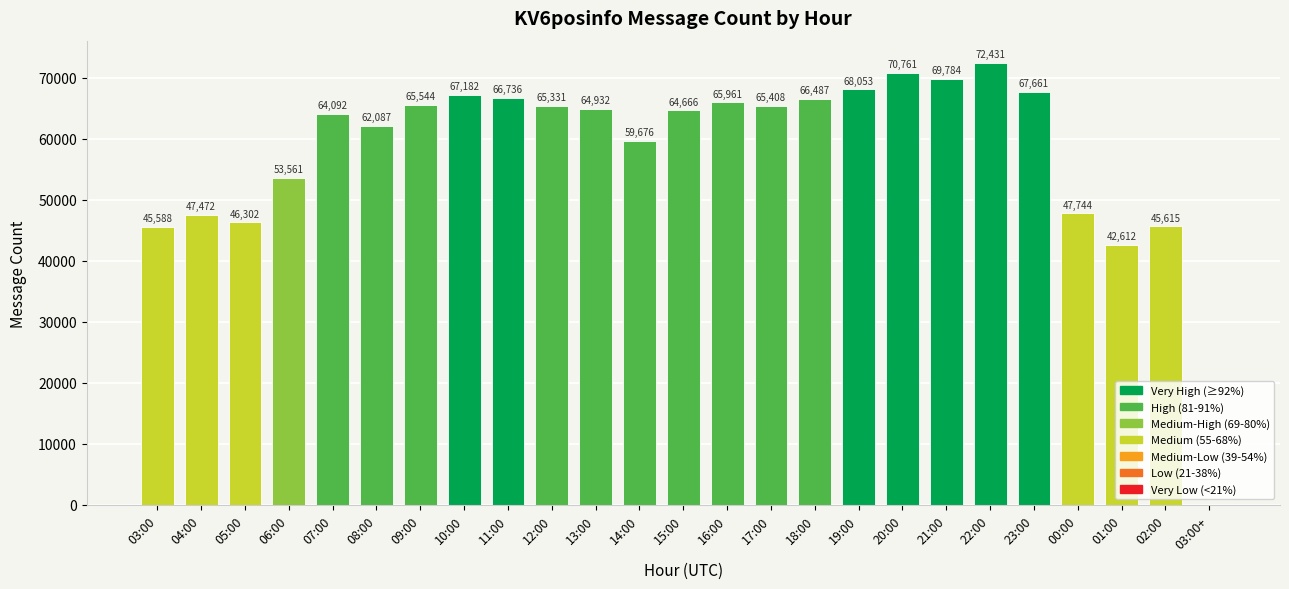

What is the maximum value shown in the chart?

72431